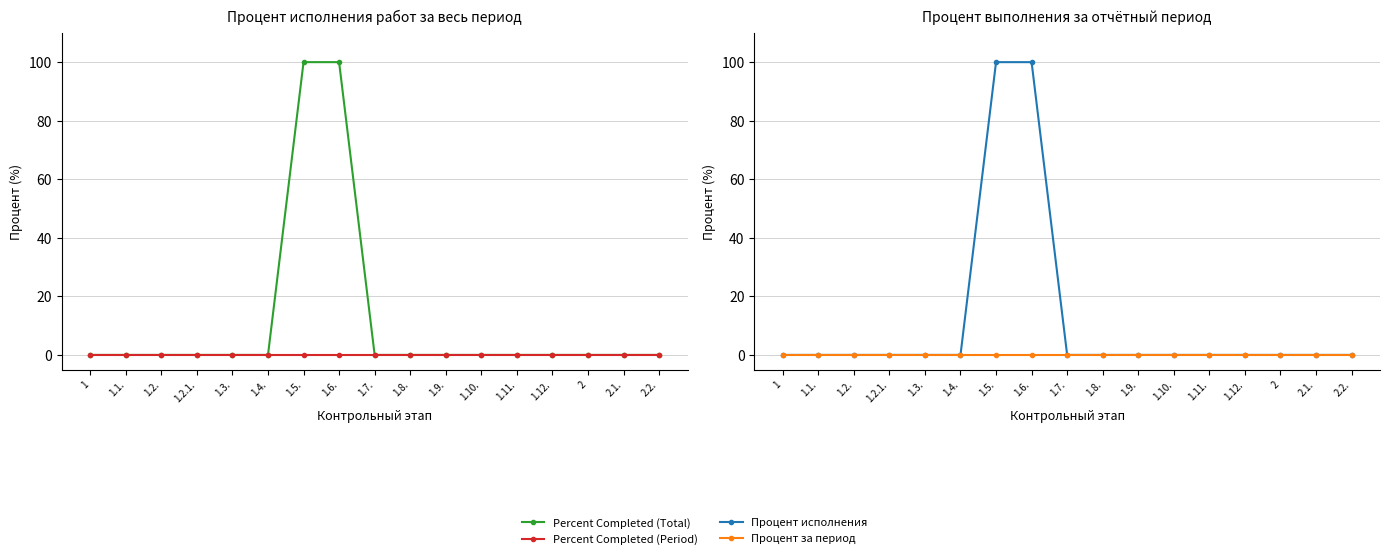

True or false: Percent Completed (Total) has more than 0 interior local peaks.

False